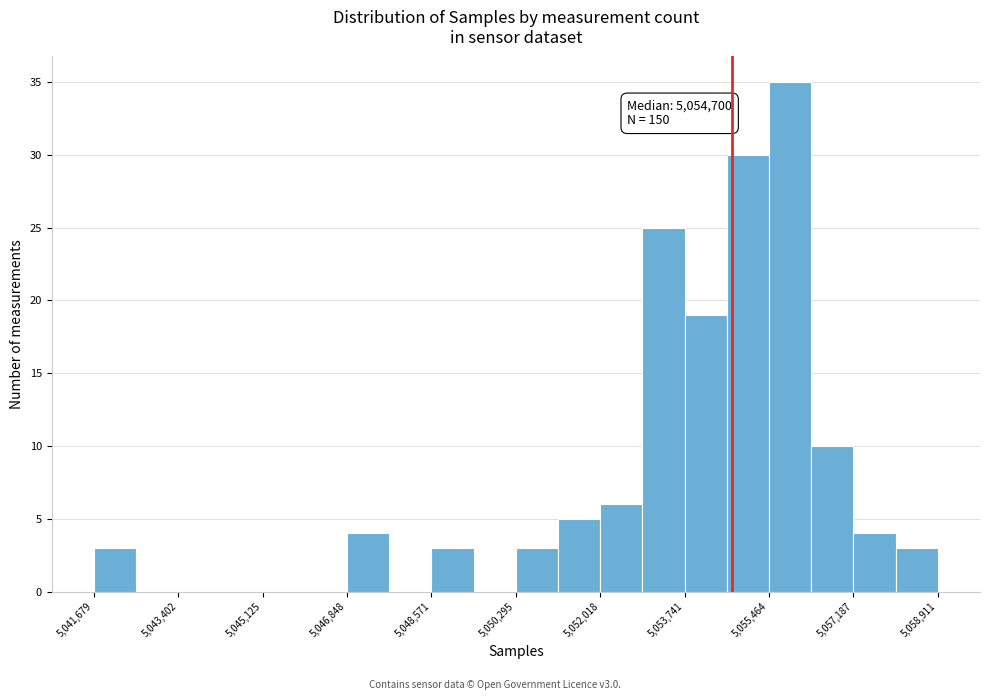

Over which range of the x-axis is the bar tallest?

5055400 to 5056400